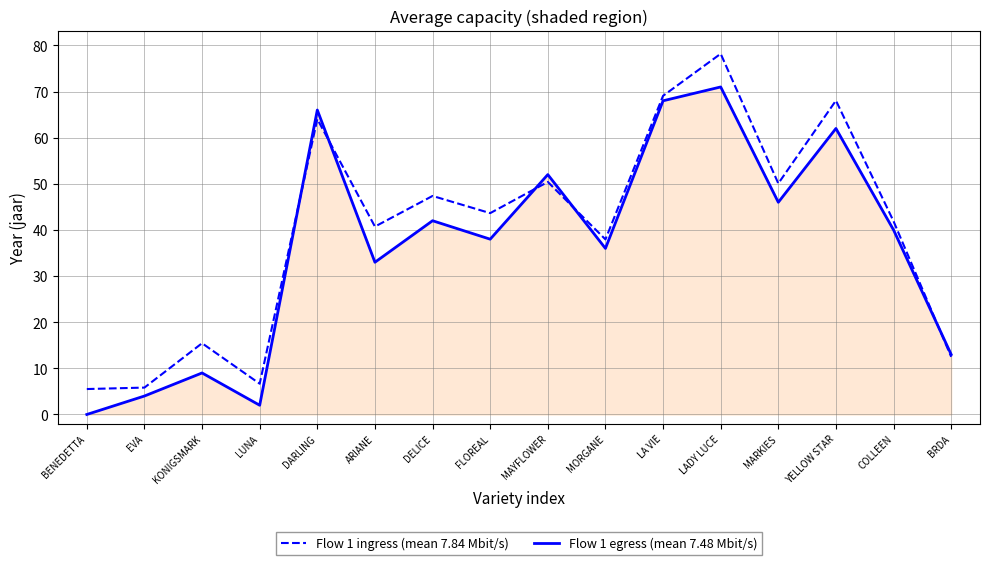

Is the value of Flow 1 egress (mean 7.48 Mbit/s) at MARKIES greater than the value of Flow 1 ingress (mean 7.84 Mbit/s) at KONIGSMARK?

Yes